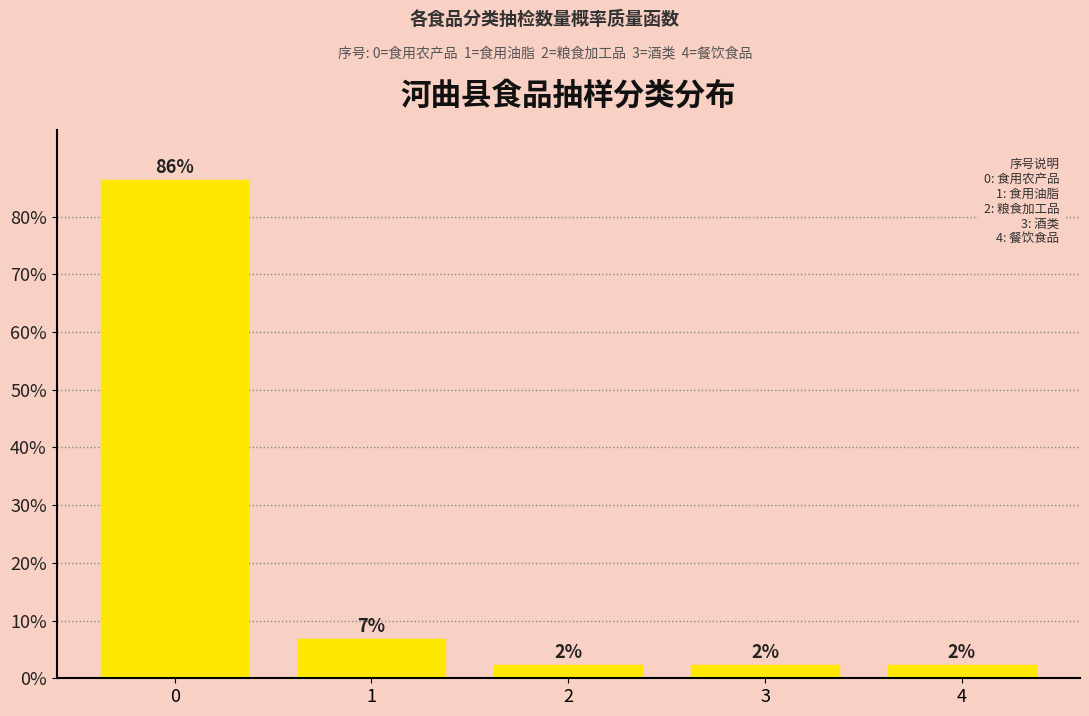

Does the chart contain any negative values?

No